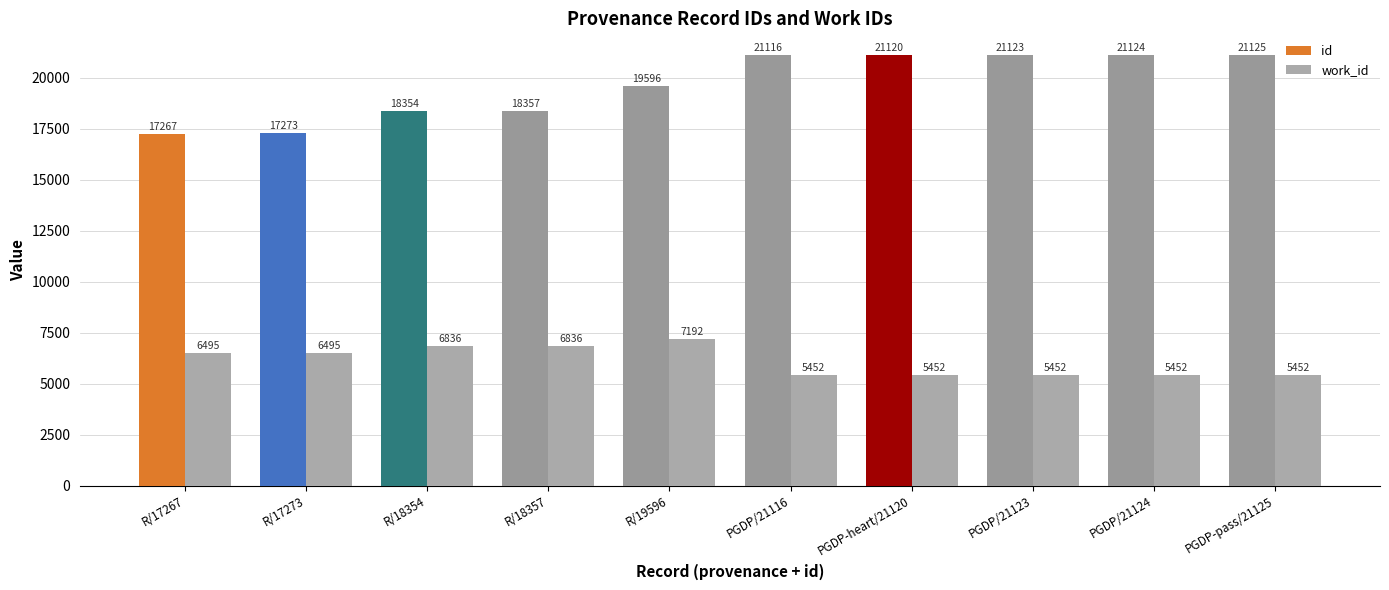

How many groups of bars are there?

10